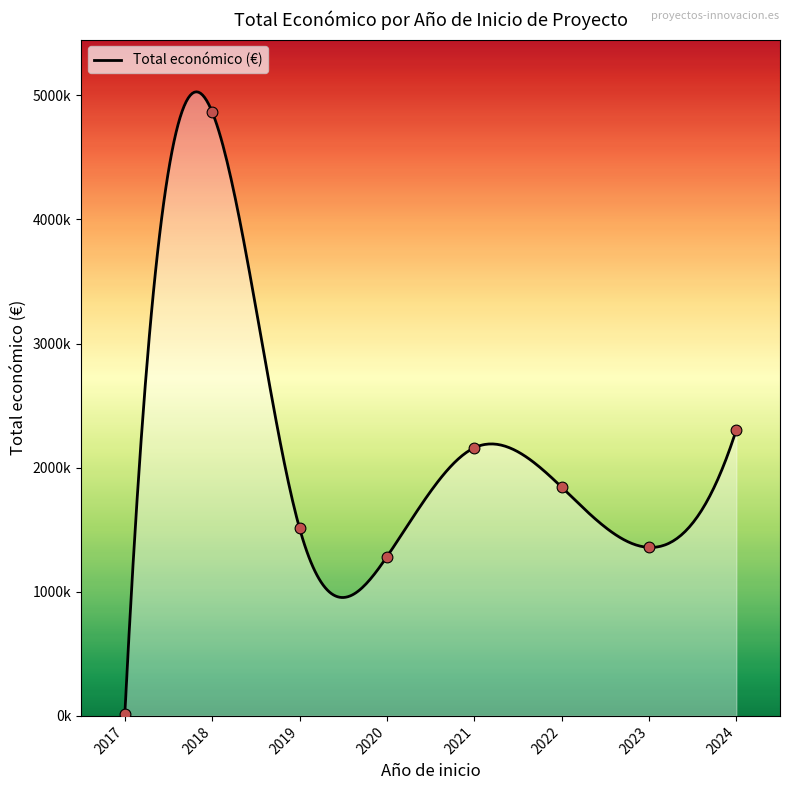

Between 2022 and 2021, which is larger?

2021